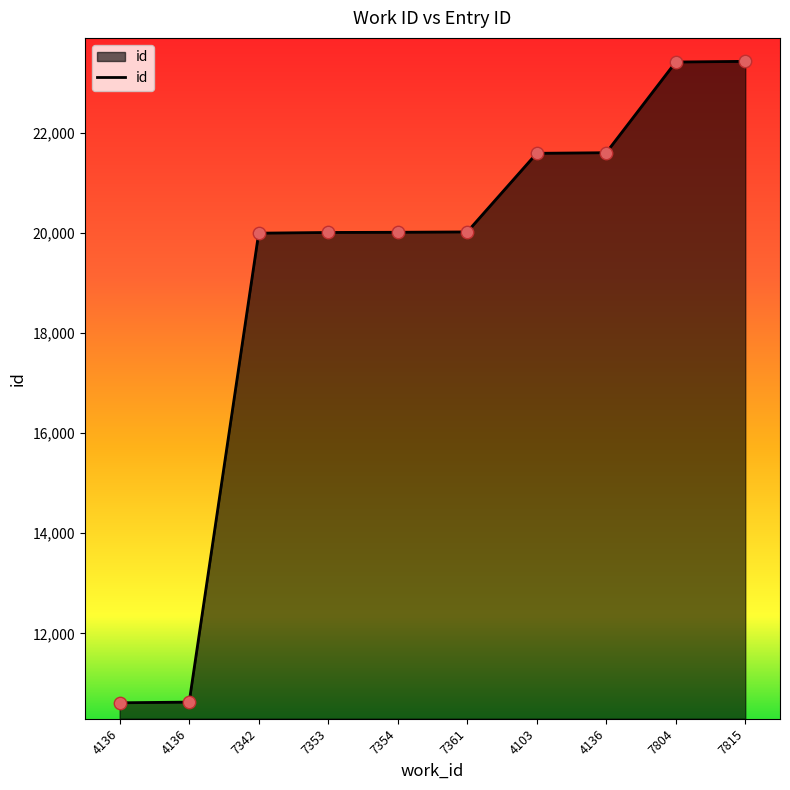

How many lines are shown in the chart?

1